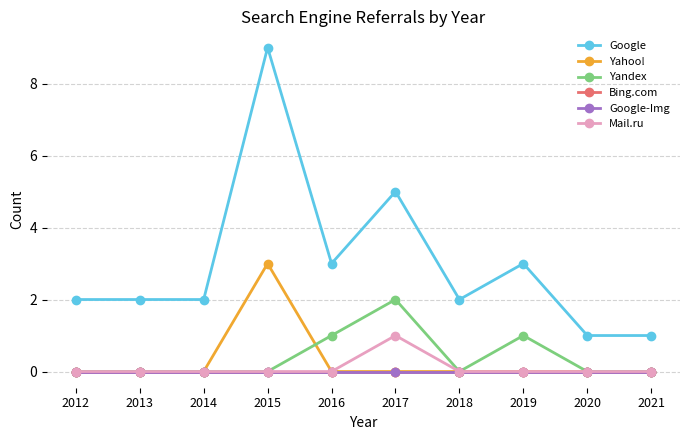

True or false: Bing.com and Yahoo! cross at least once.

False